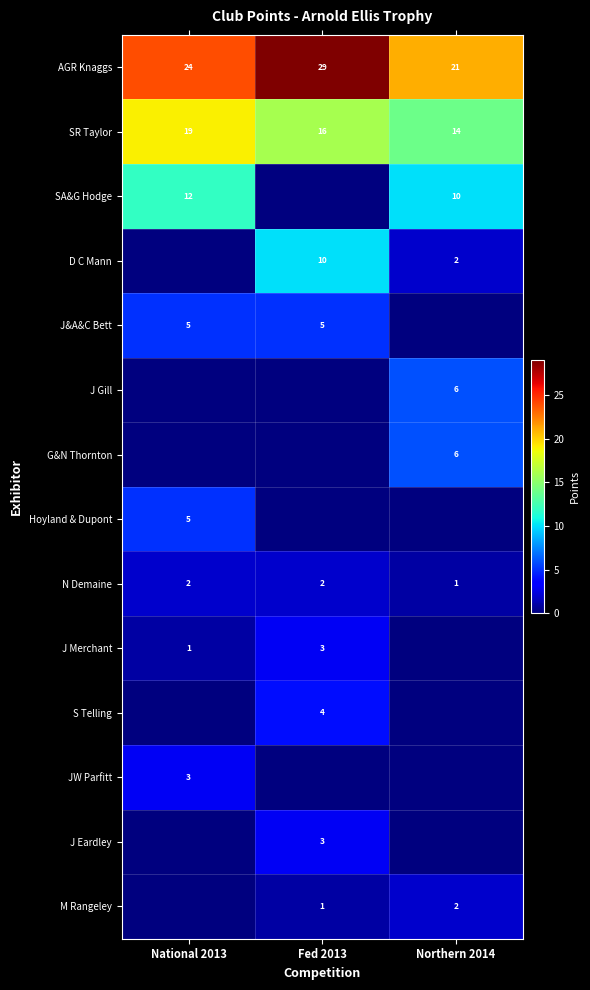

Which category has the lowest value in the N Demaine series?

Northern 2014